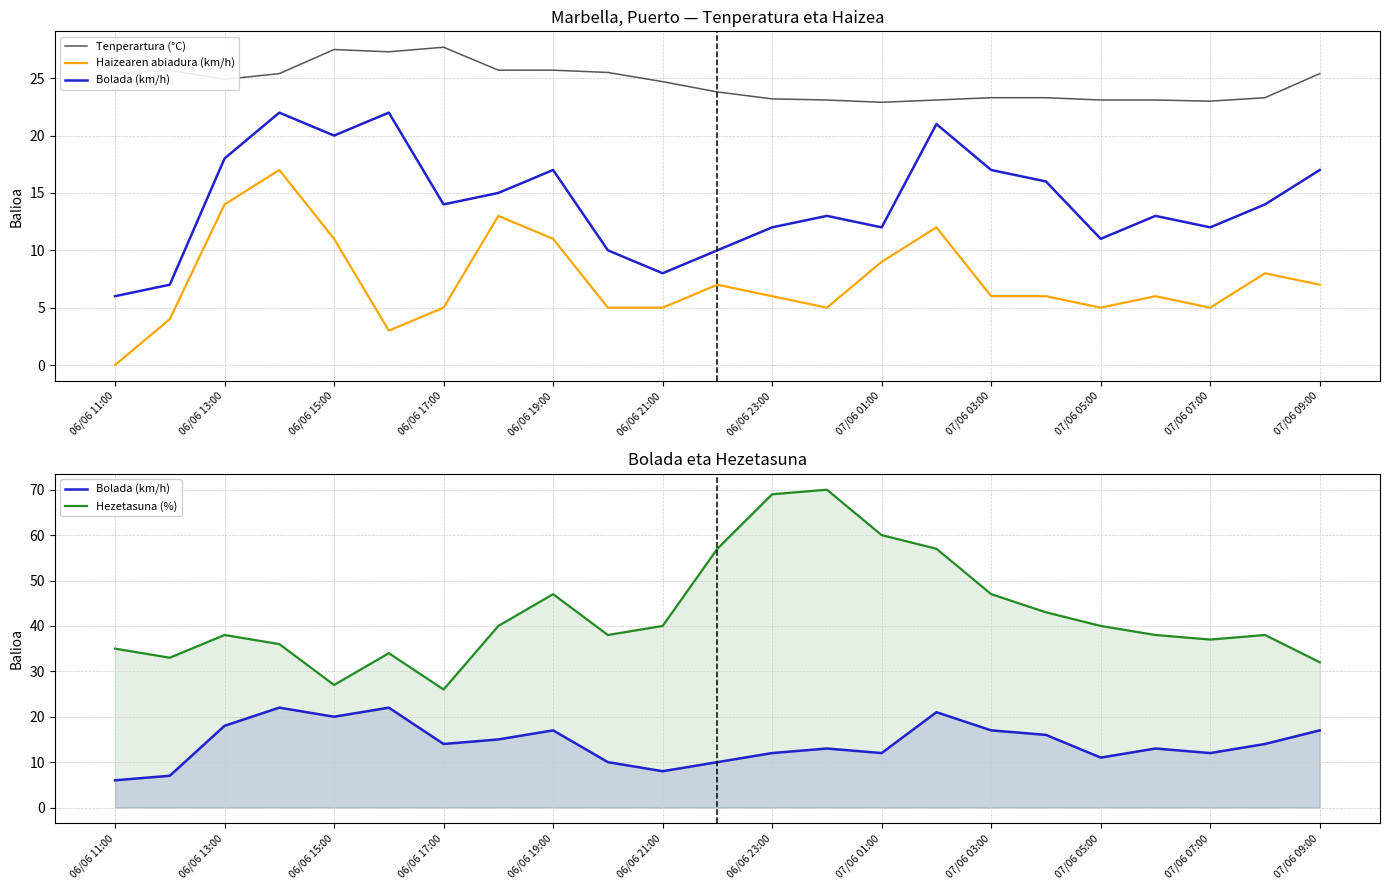

Between 17 and 06/06 11:00, which is larger?

06/06 11:00